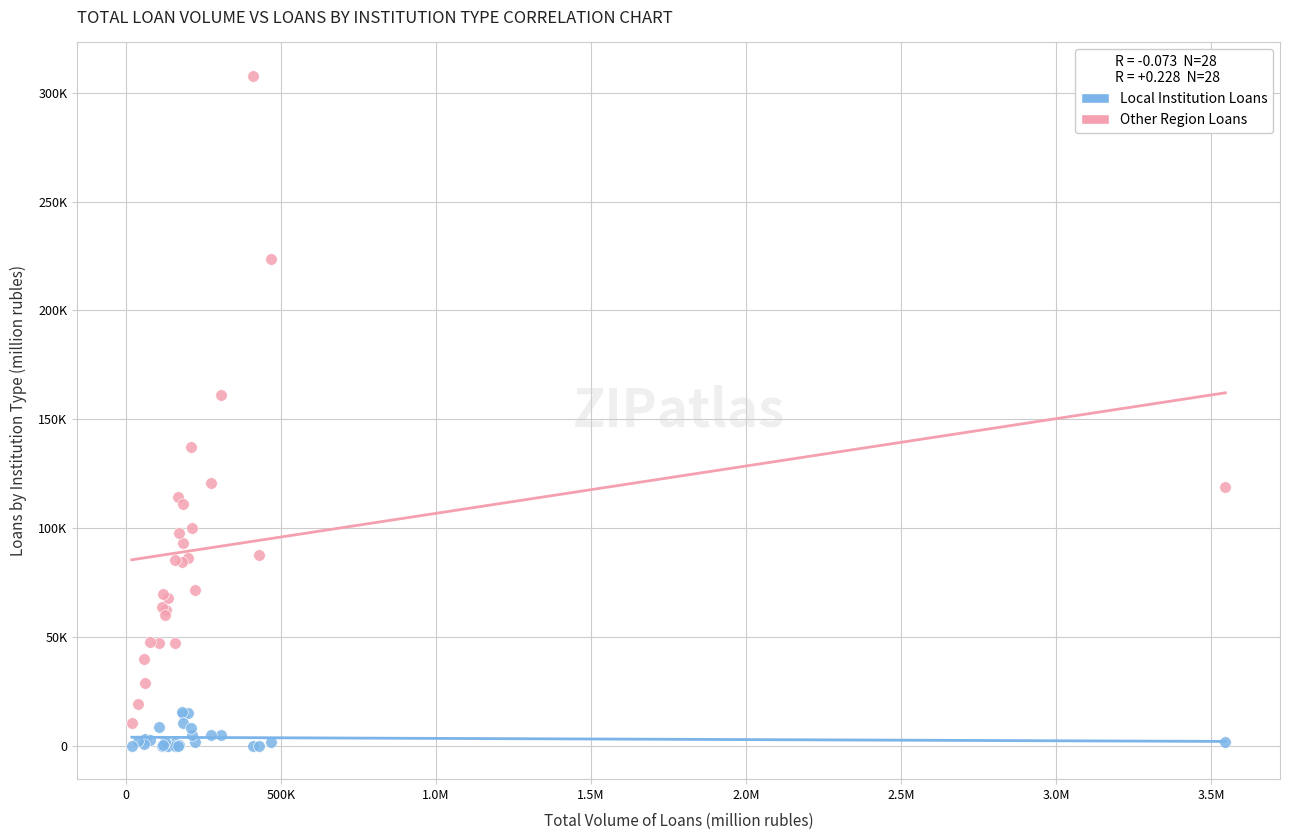

Which series contains the highest Y value?

Other Region Loans